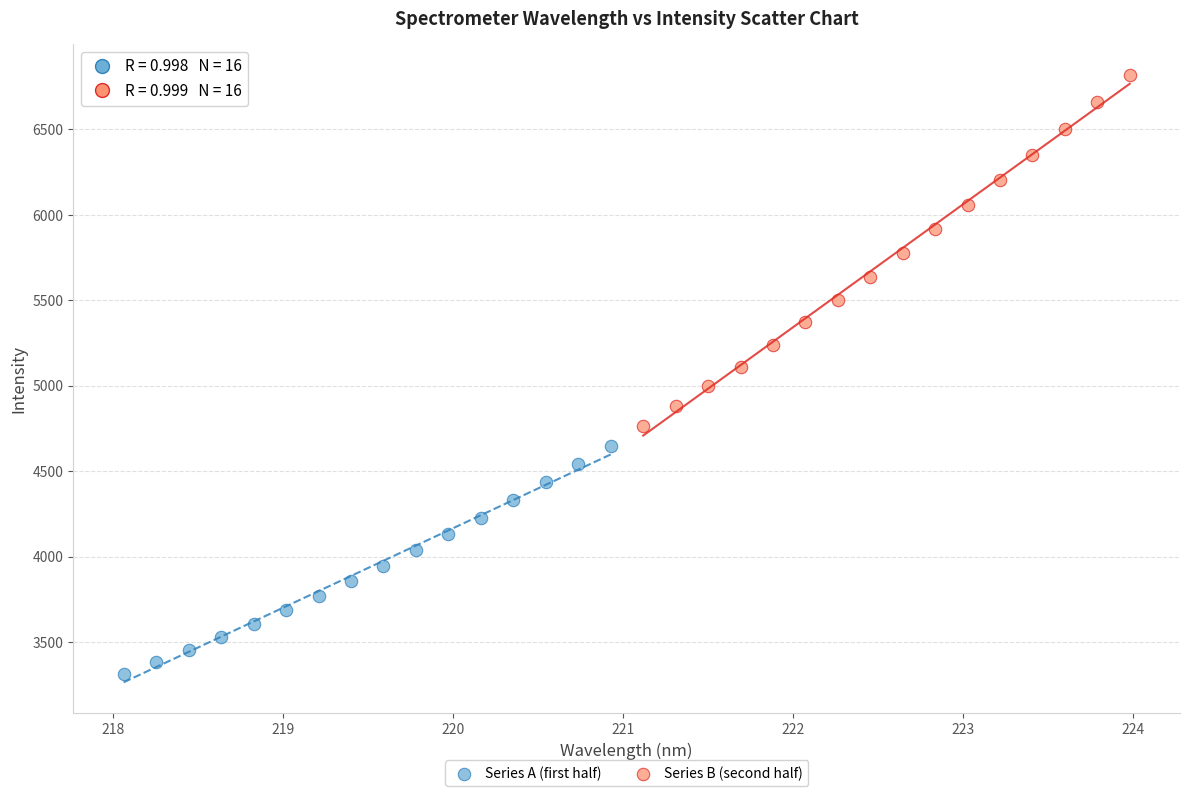

Which series has the widest spread of Y values?

Series B (second half)